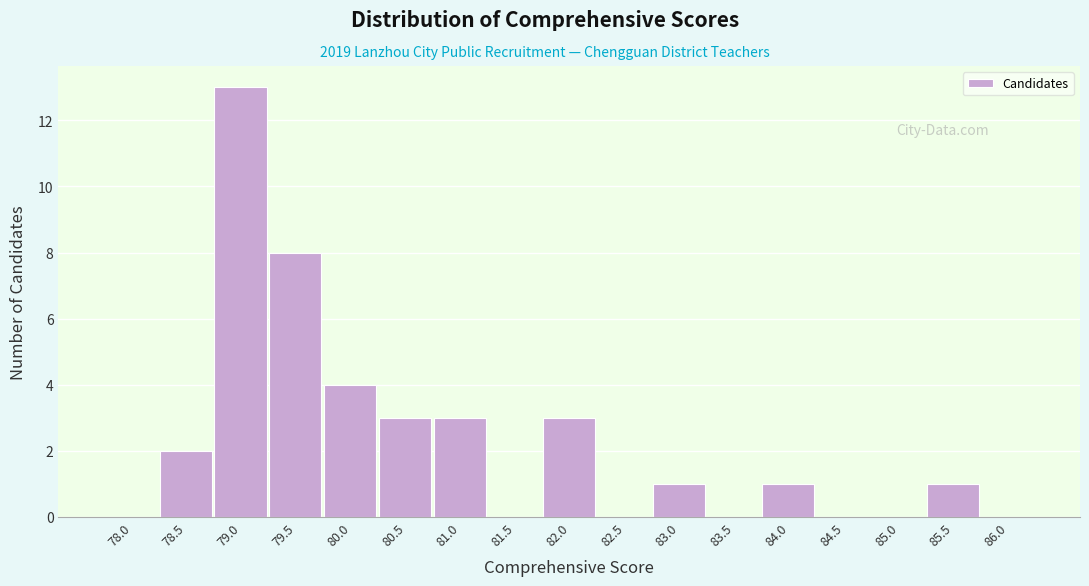

Reading left to right, extract all data points from this chart.

78.0=0	78.5=2	79.0=13	79.5=8	80.0=4	80.5=3	81.0=3	81.5=0	82.0=3	82.5=0	83.0=1	83.5=0	84.0=1	84.5=0	85.0=0	85.5=1	86.0=0